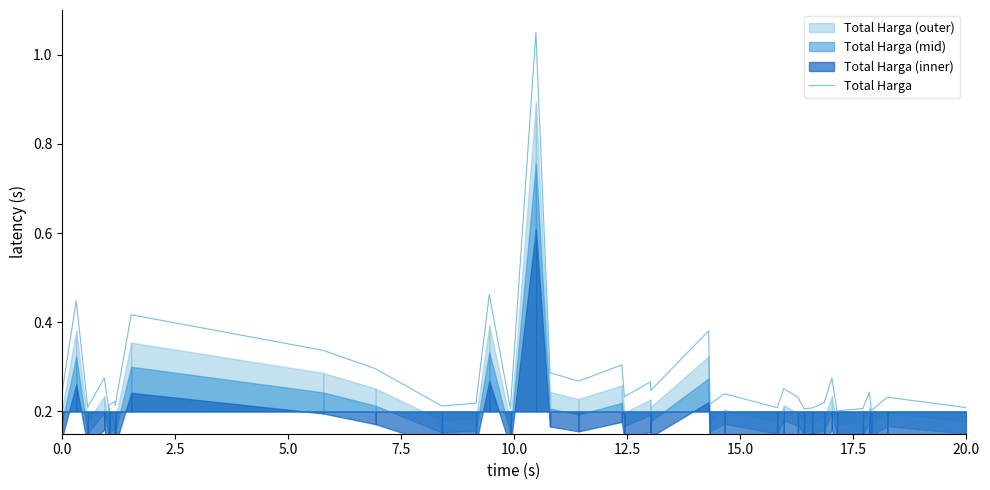

True or false: Total Harga has a value of 0.3 at 20.0.

False